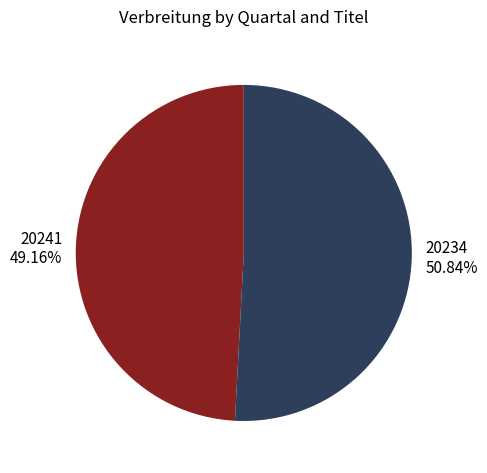

Which category has the biggest portion of the pie?

20234